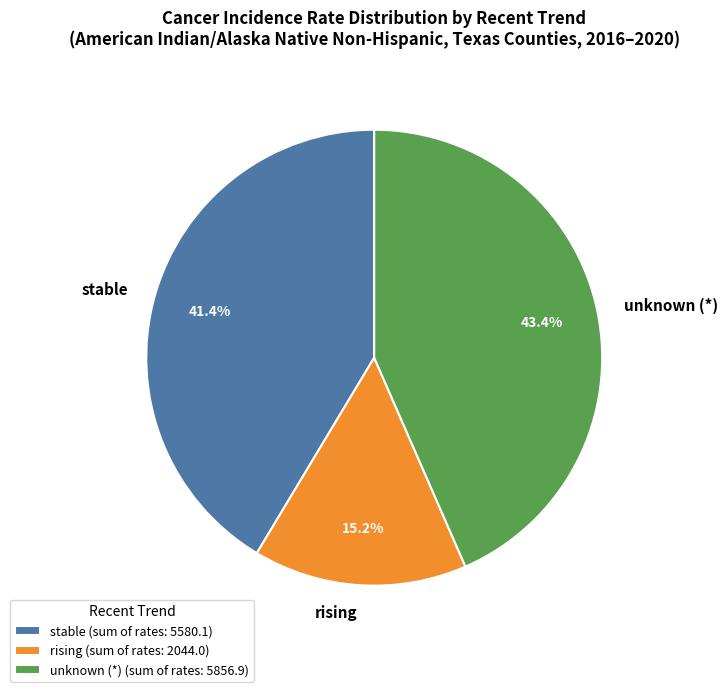

Approximately how many times larger is the value at stable compared to rising?

2.7